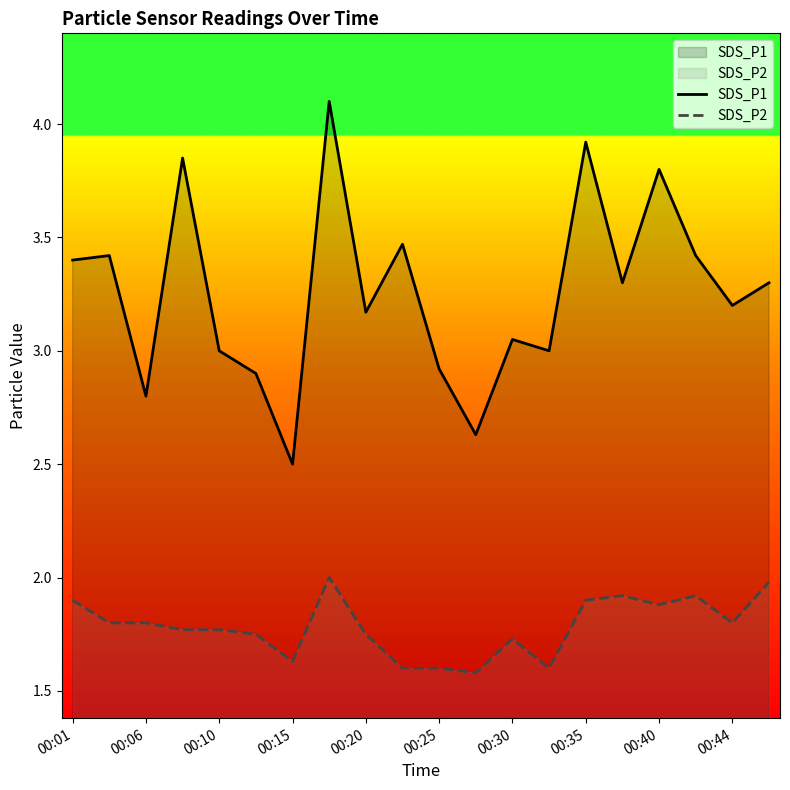

Which series has the largest total across all categories?

SDS_P1